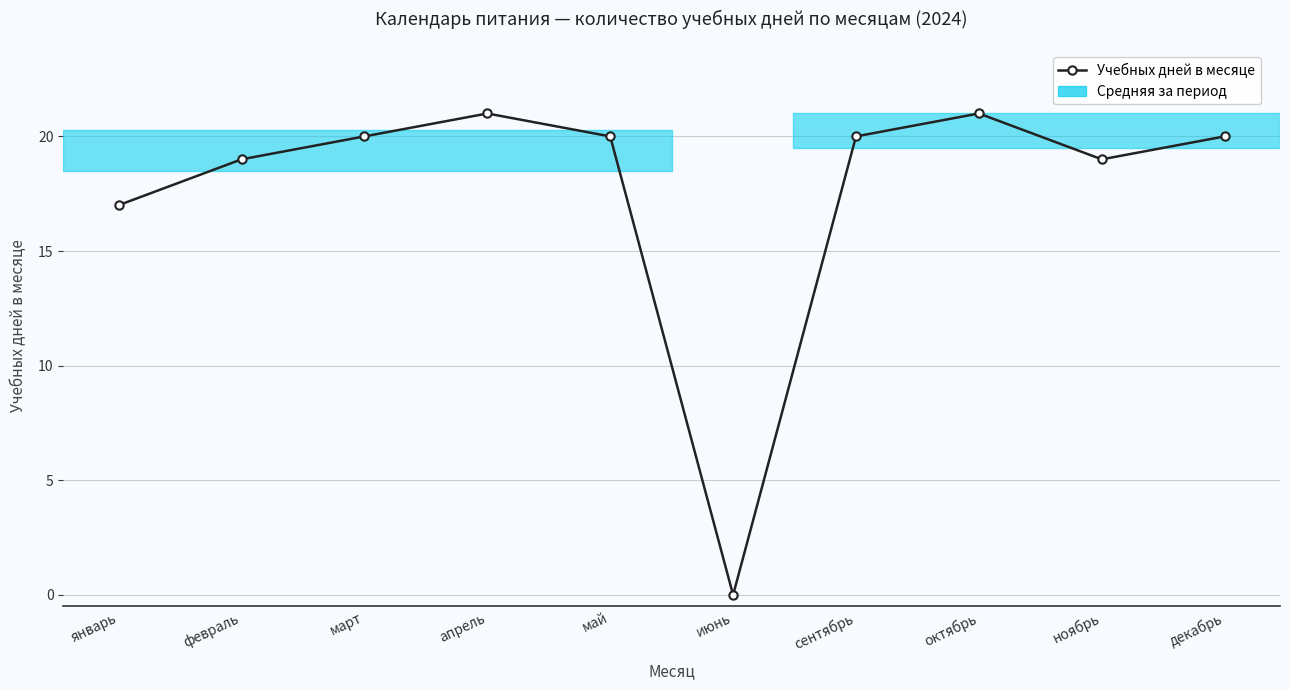

How many values are above zero?

9